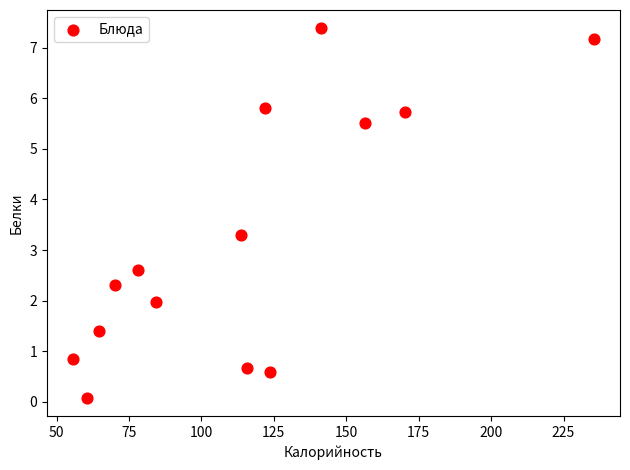

What Y value in the scatter plot is closest to 3?

3.3